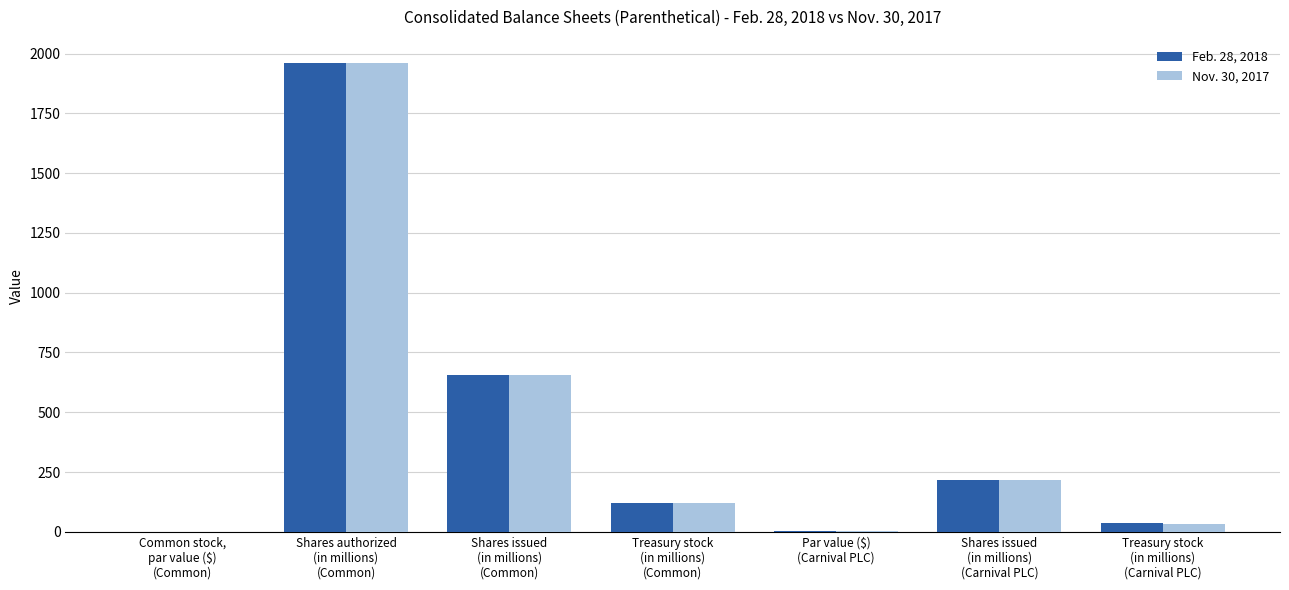

What is the sum of all Feb. 28, 2018 values?

2991.7